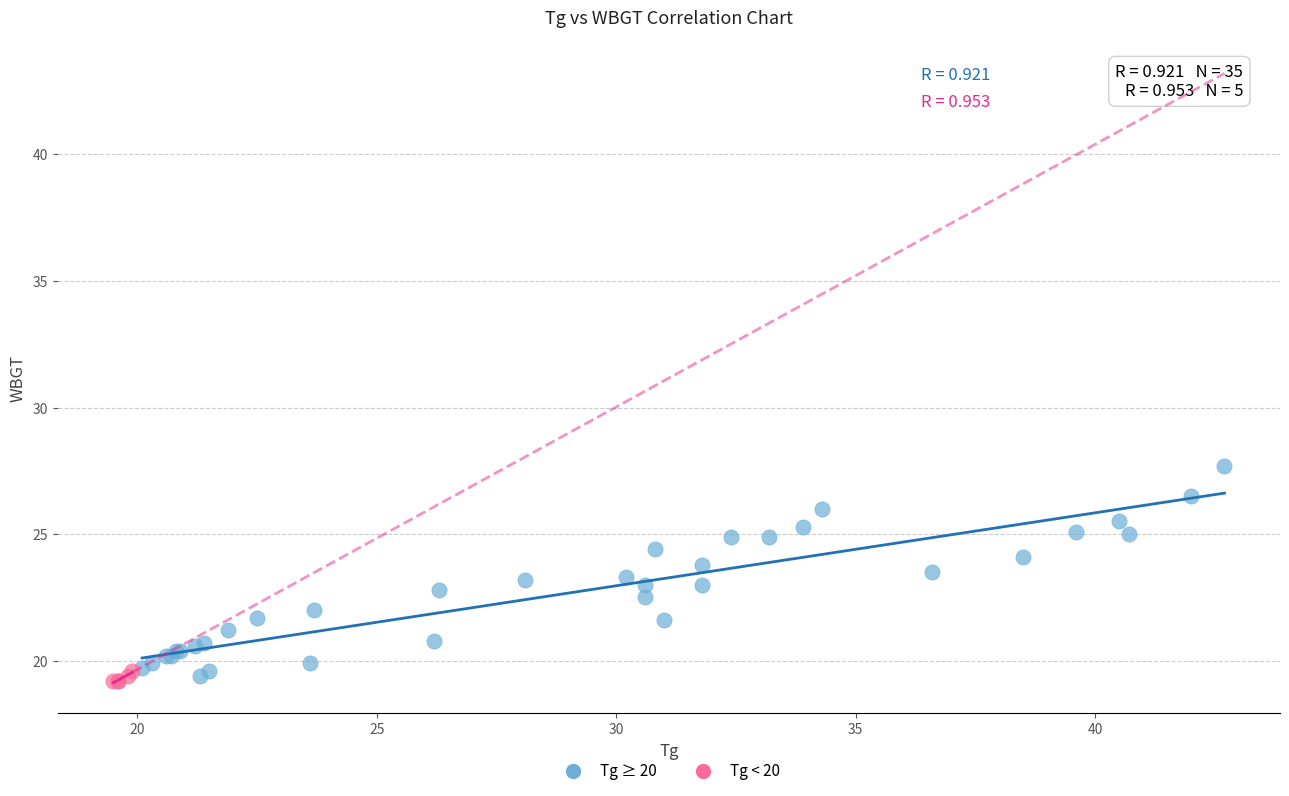

Which series contains the highest Y value?

Tg ≥ 20